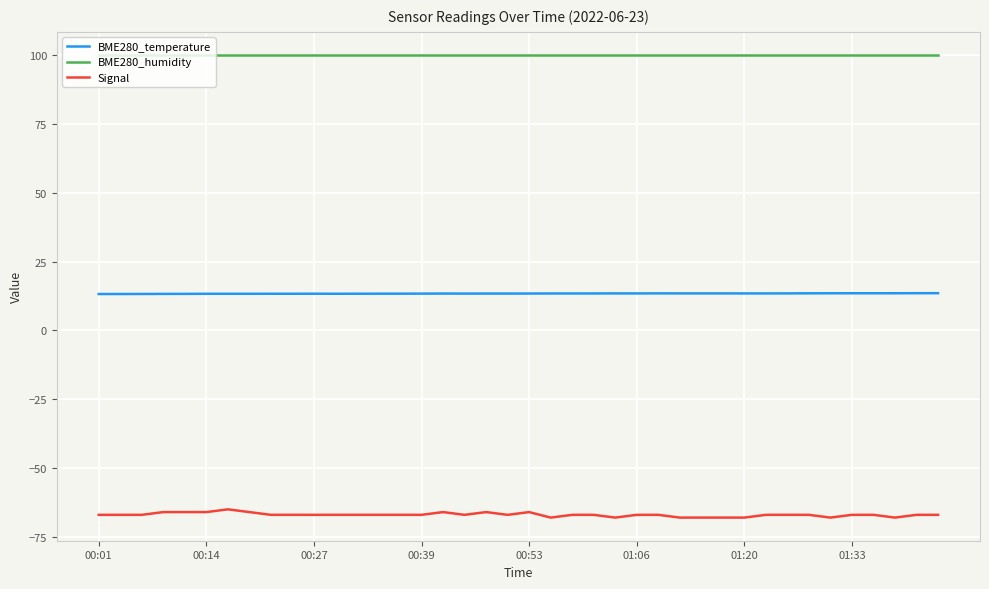

Which series has the widest spread of values?

Signal